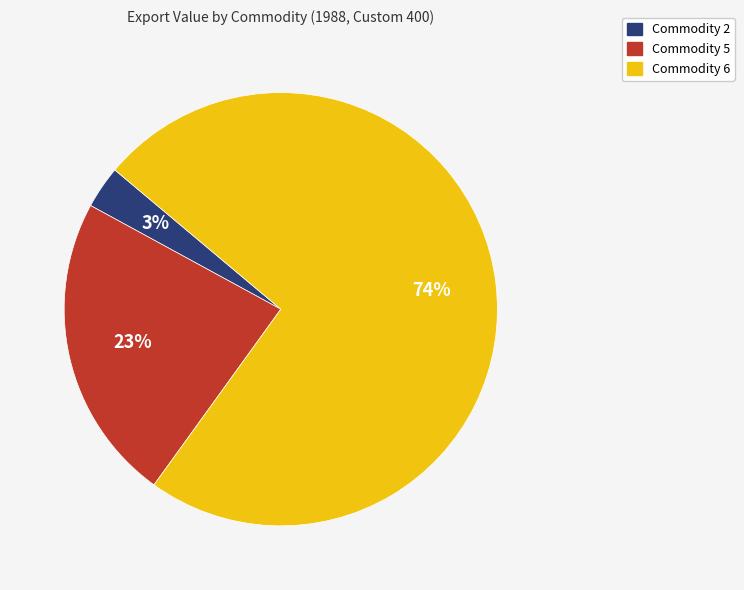

Does any single category account for the majority?

Yes